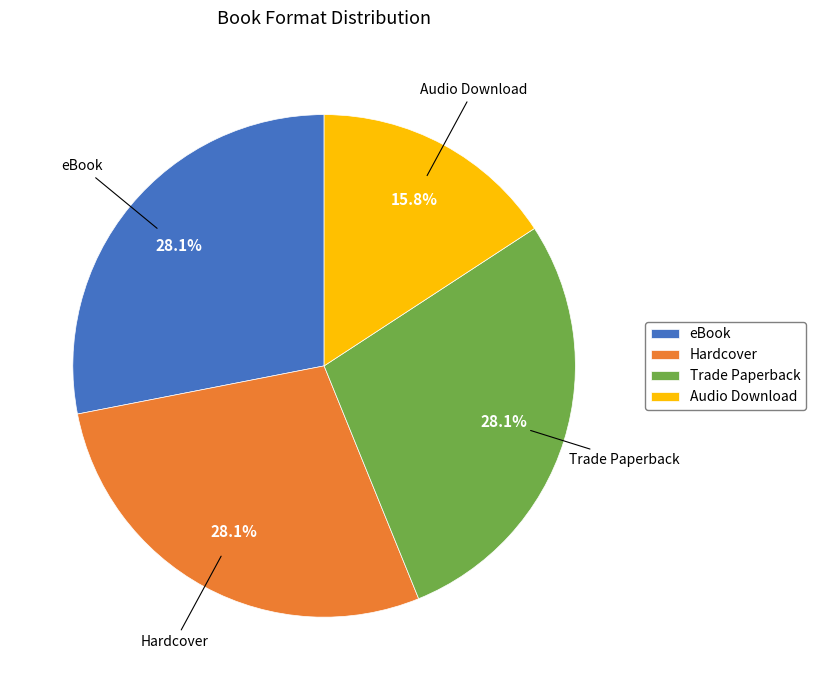

The eBook slice represents 37% of the pie. True or false?

False